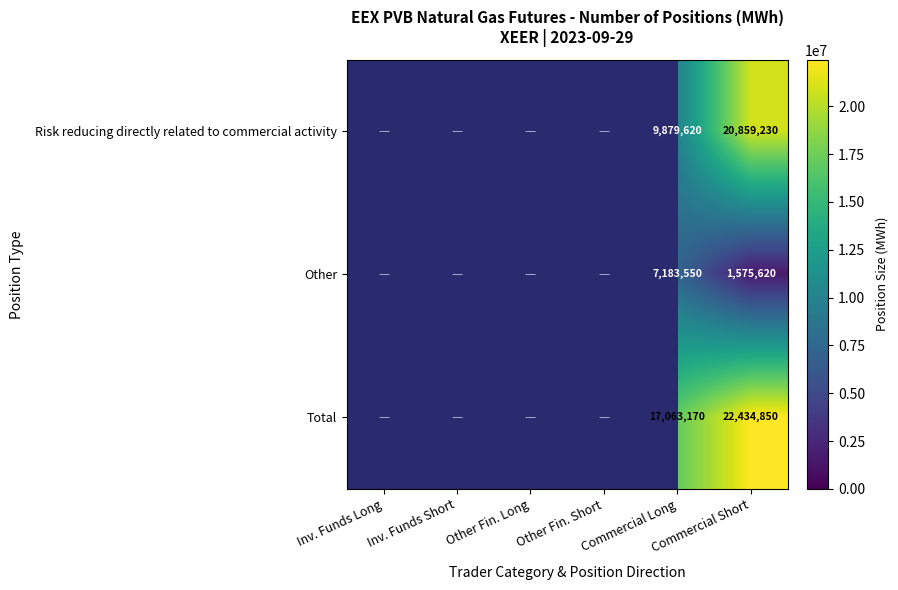

True or false: Risk reducing directly related to commercial activity has a value of 9879620 at Commercial Long.

True